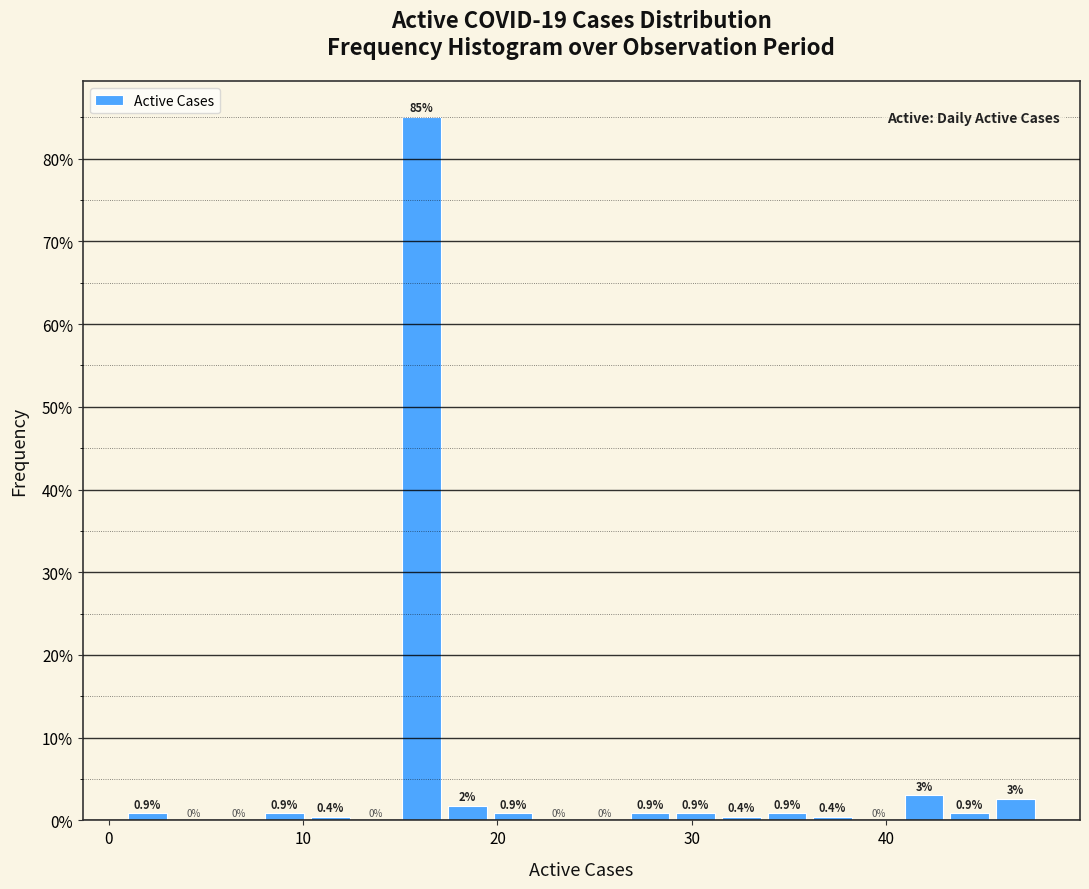

Read against the x-axis, roughly where is the centre of the tallest bar?

16